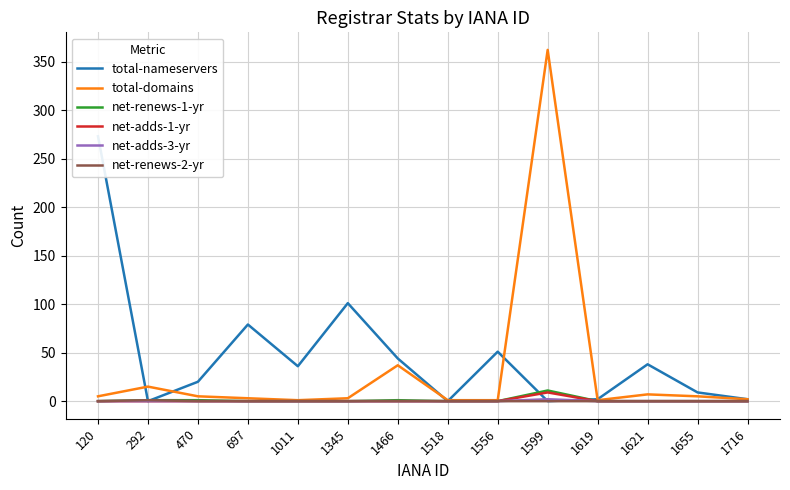

Does the chart have visible grid lines?

Yes